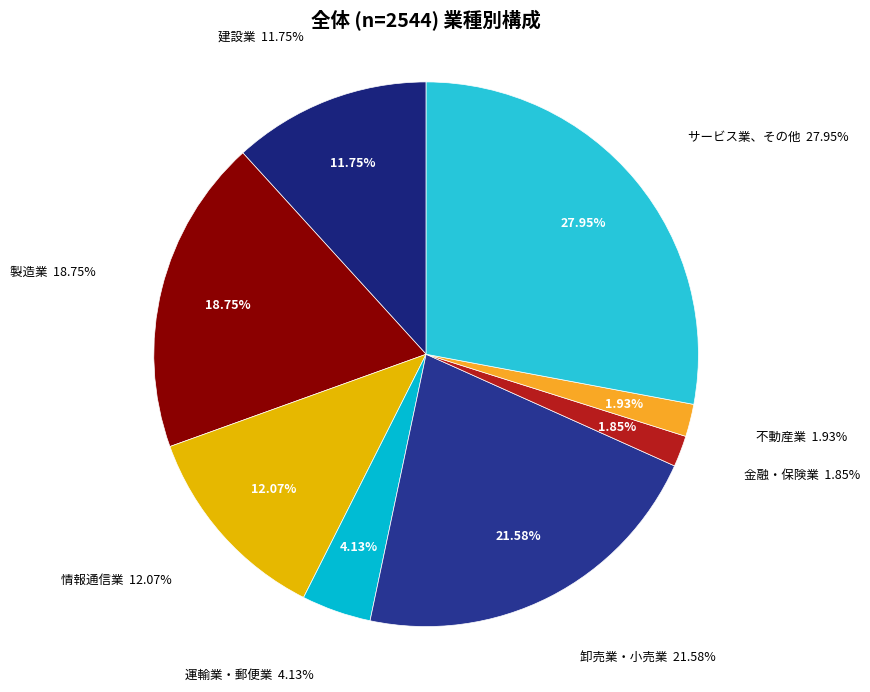

What percentage is the サービス業、その他 slice, to the nearest percent?

28%